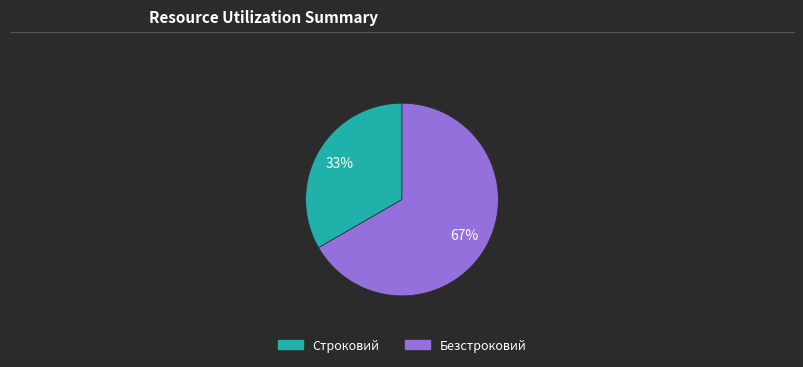

To the nearest percent, what portion does Строковий represent?

33%